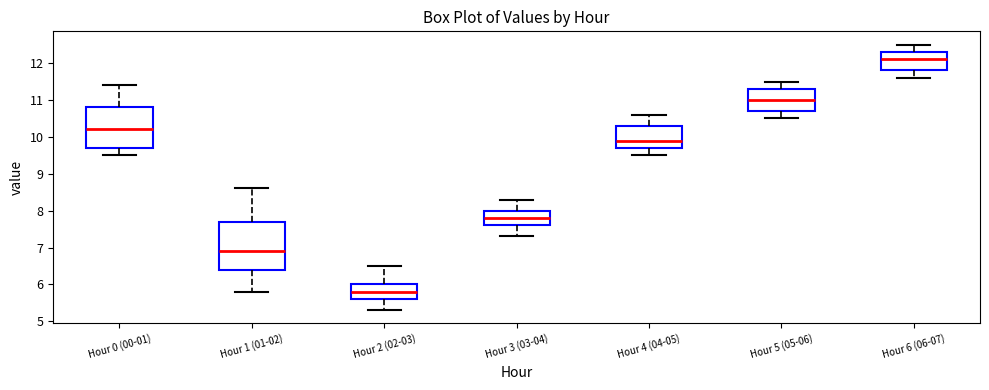

Which box is the tallest, from its lower edge to its upper edge?

Hour 1 (01-02)